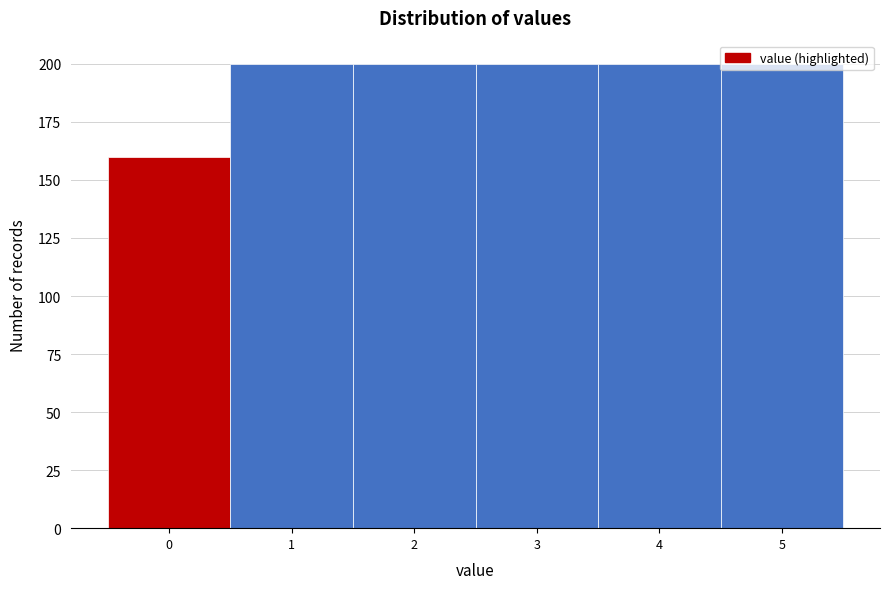

What is the sum of the values at 0 and 4?

360